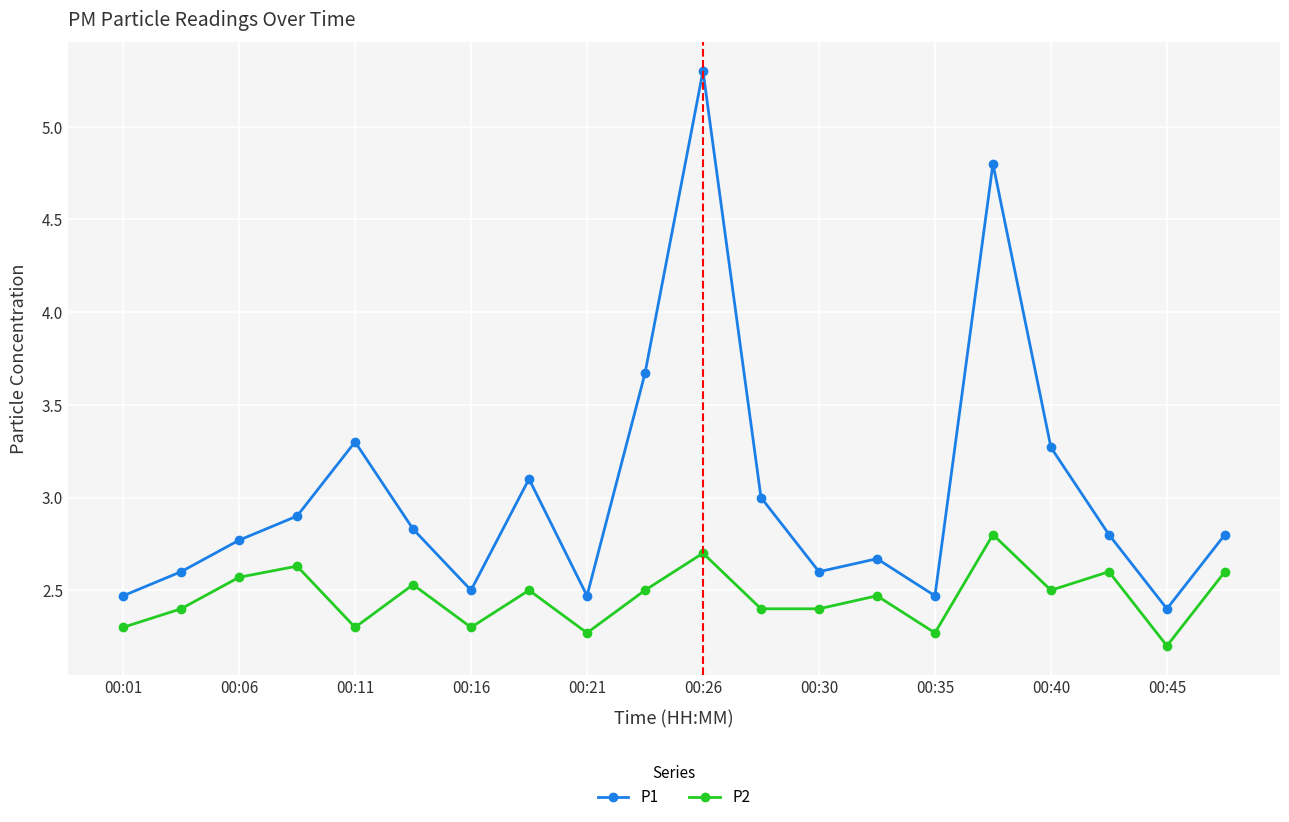

What is the minimum value shown in the chart?

2.2